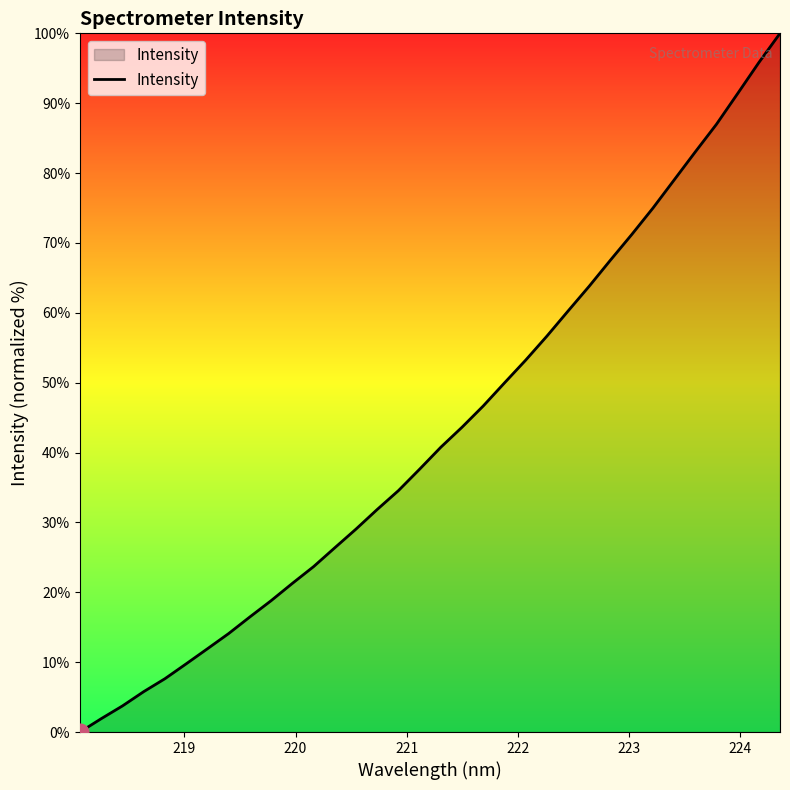

What is the maximum value shown in the chart?

100.0